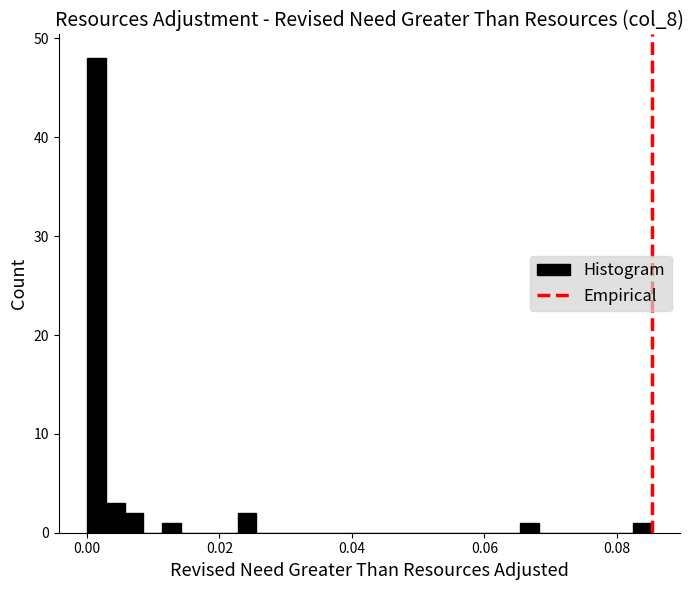

Read against the x-axis, roughly where is the centre of the tallest bar?

0.002